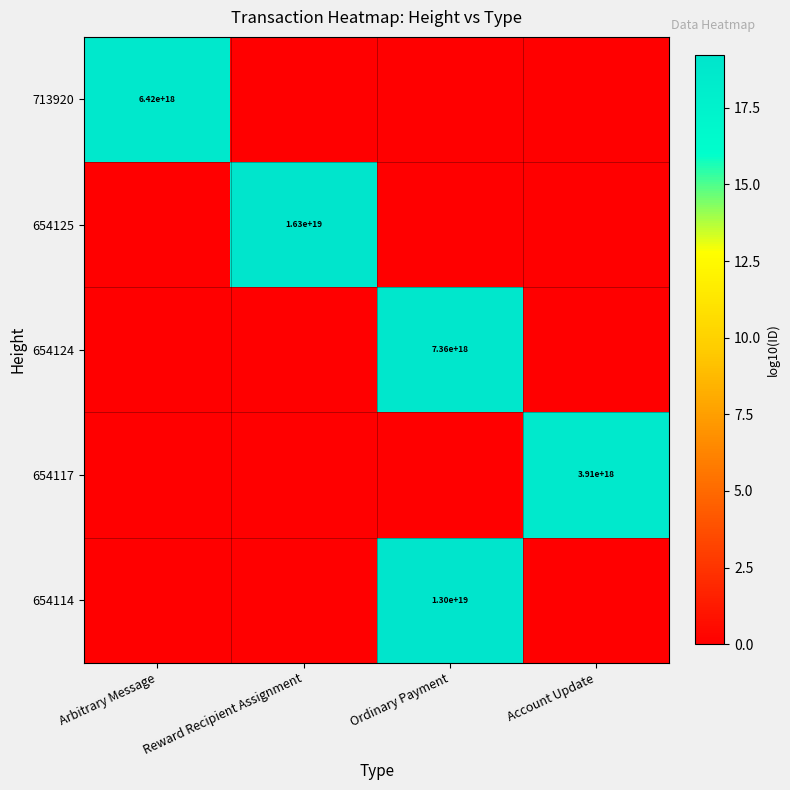

The value of 654114 at Ordinary Payment is 13000000000000000000. True or false?

True